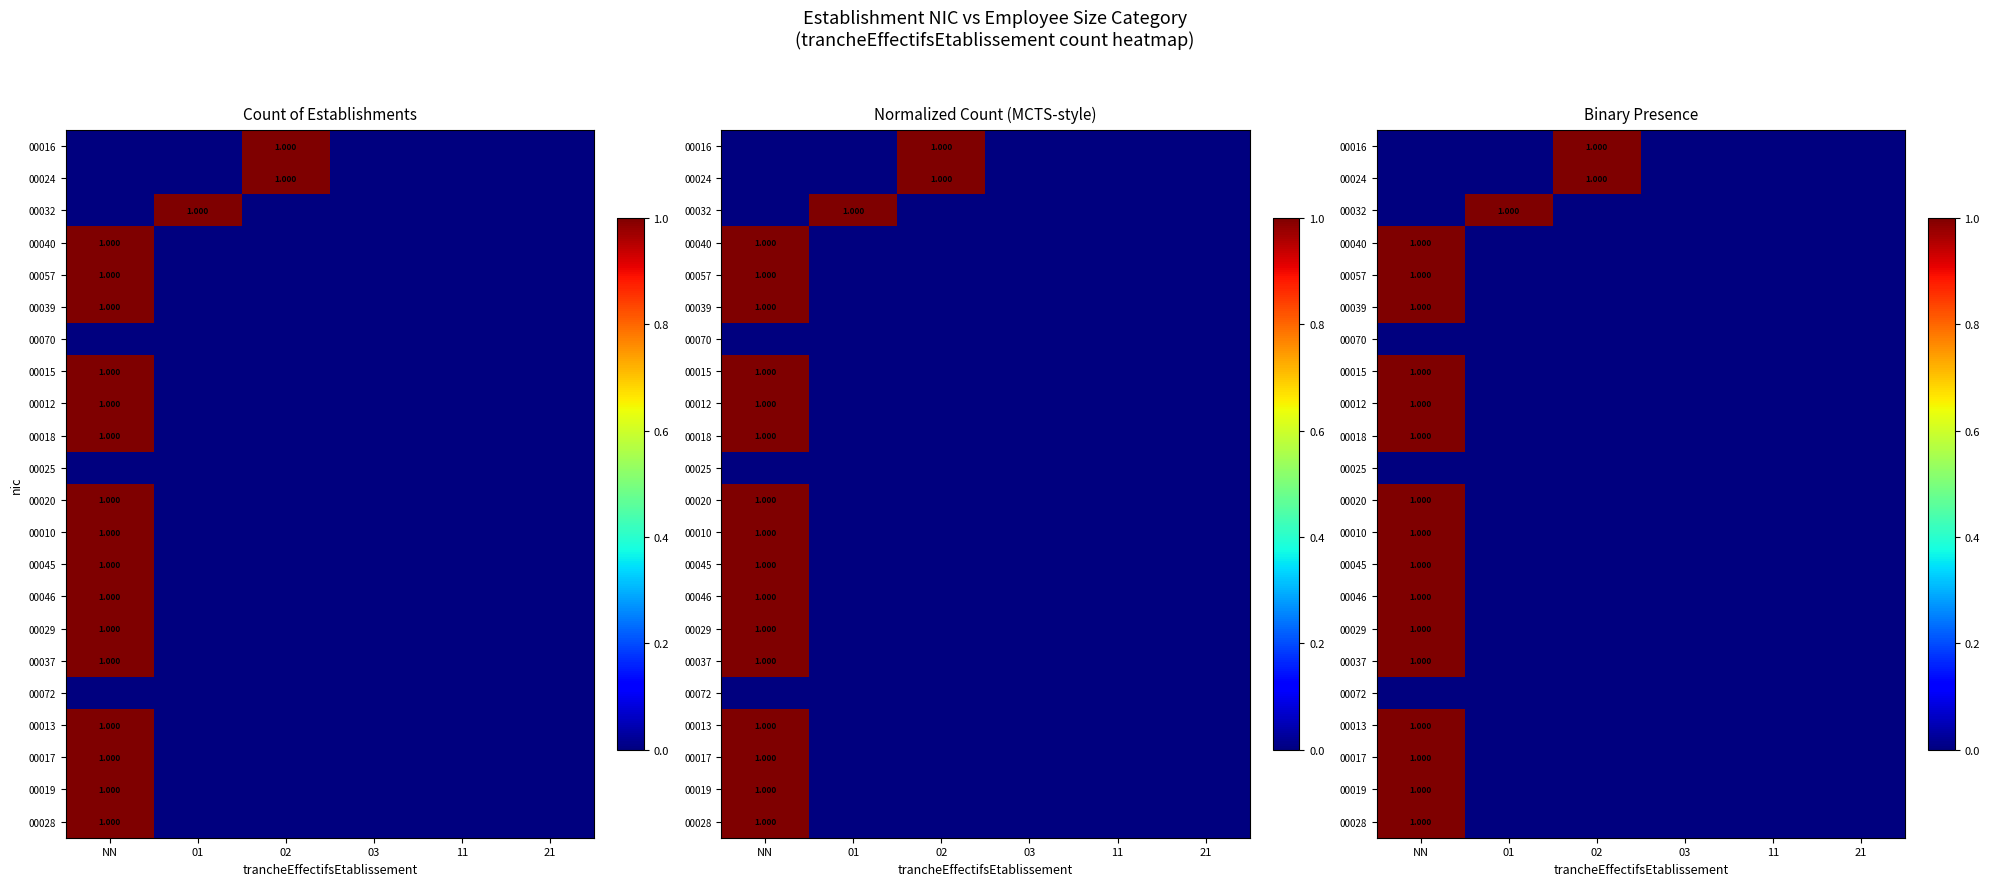

How many positive values does the 00016 series have?

1